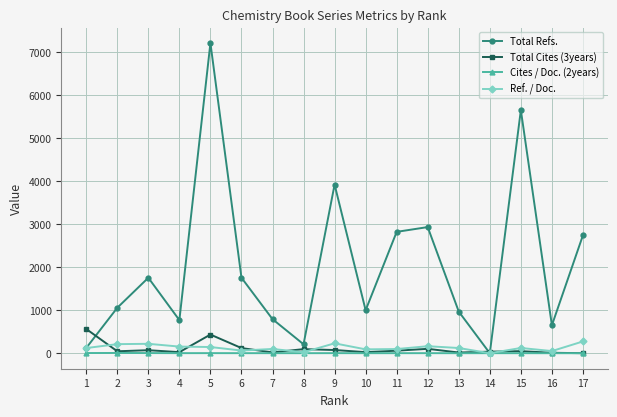

What is the greatest value displayed?

7217.0